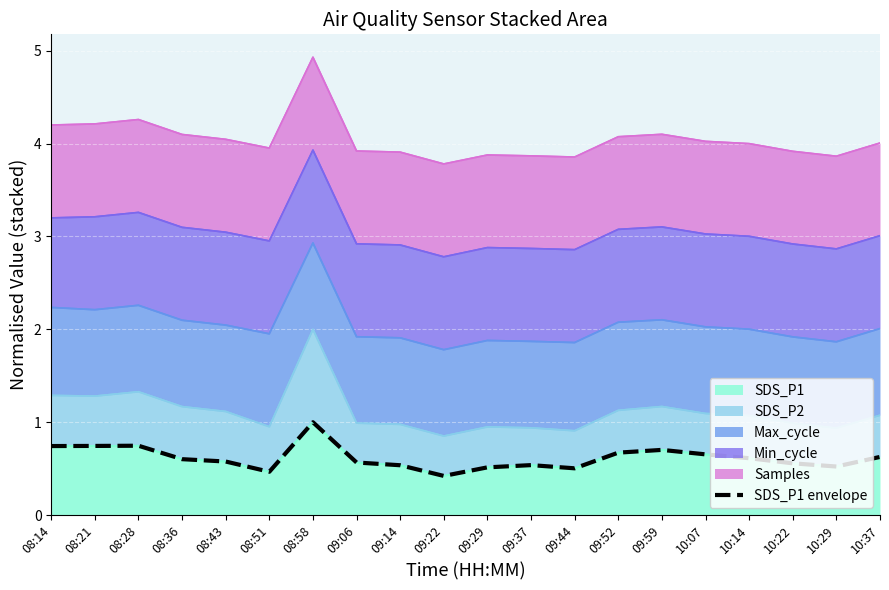

How many lines are shown in the chart?

1